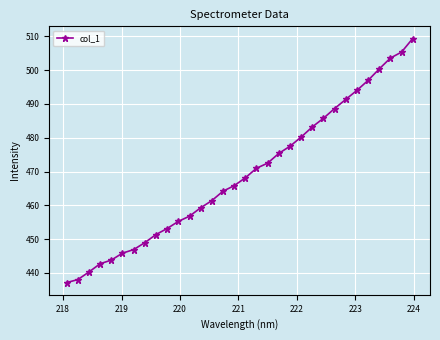

What is the average value?

469.2